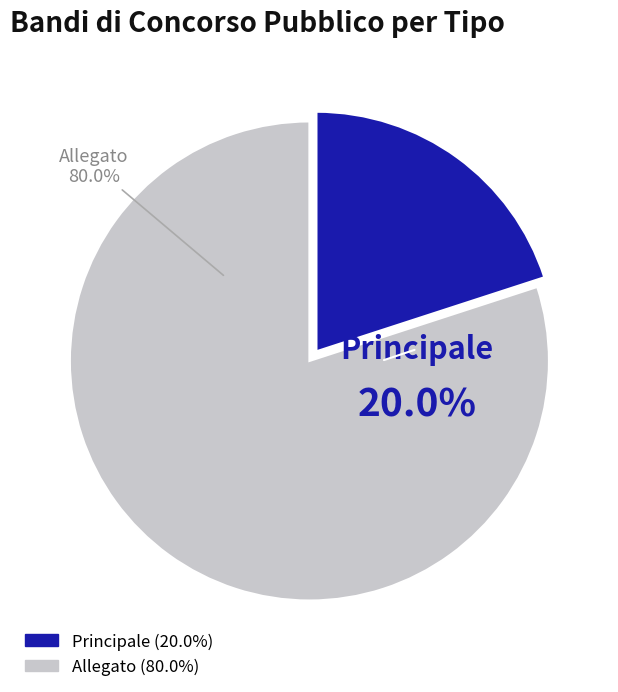

Do Principale and Allegato together represent more than half of the pie?

Yes